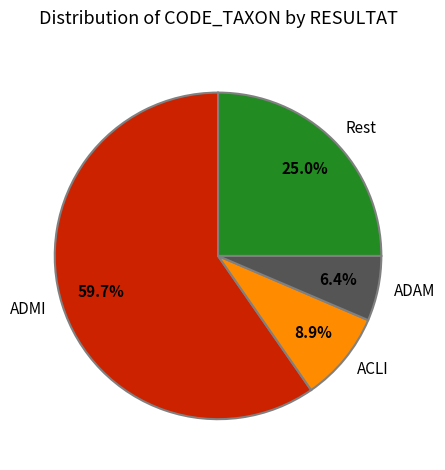

Rank the categories by value from lowest to highest.

ADAM, ACLI, Rest, ADMI